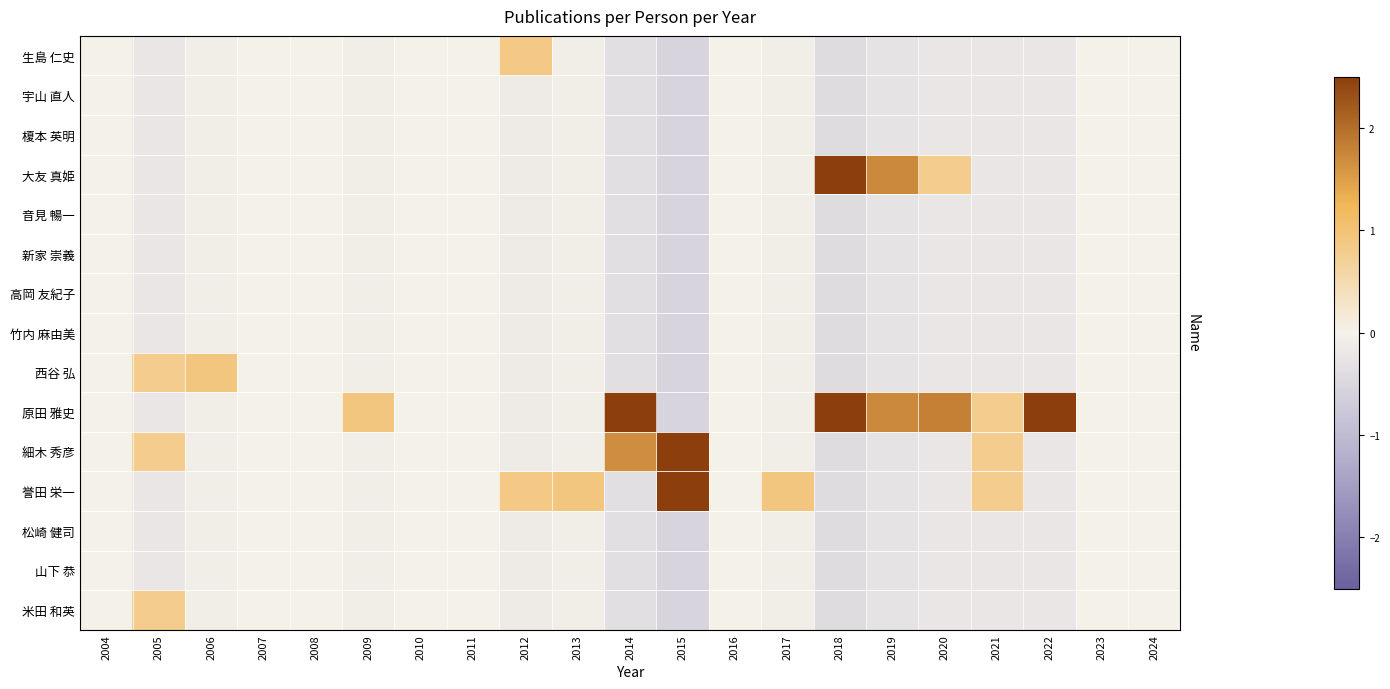

At which category does the chart reach its peak across all series?

2015